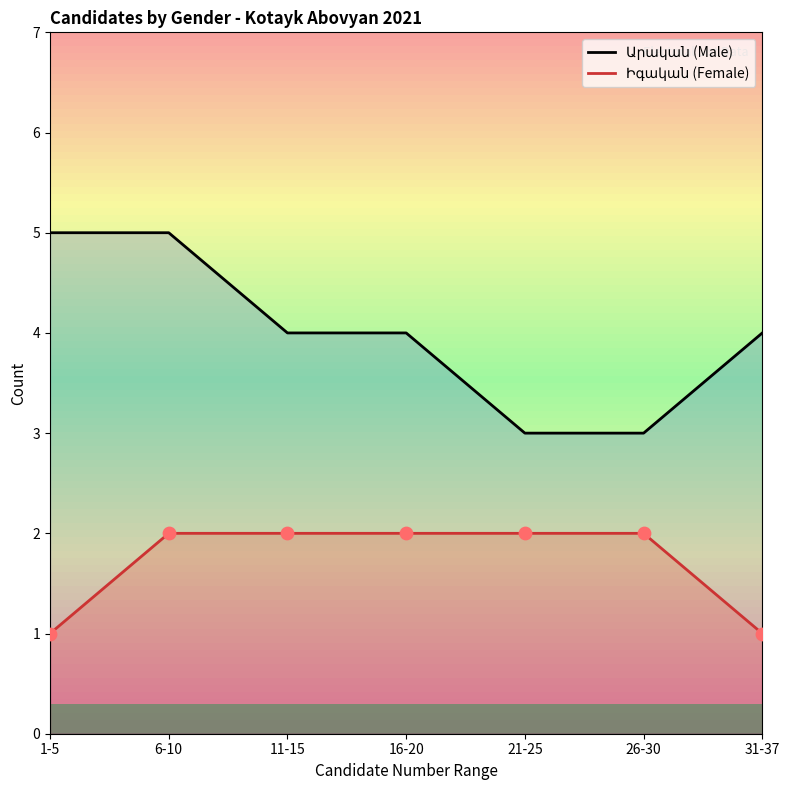

At which category is the sum across all series the highest?

6-10